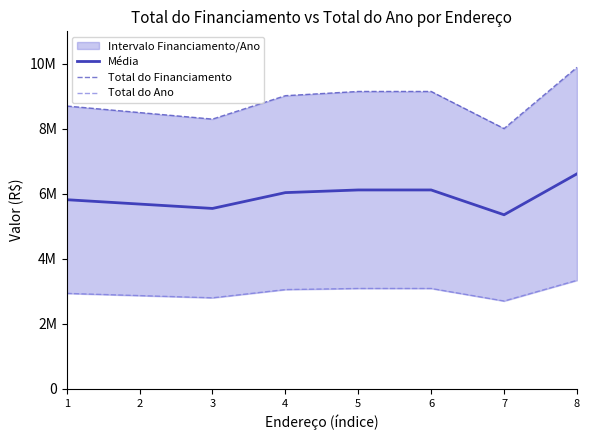

Where is Total do Financiamento nearest to the value 8951000?

4